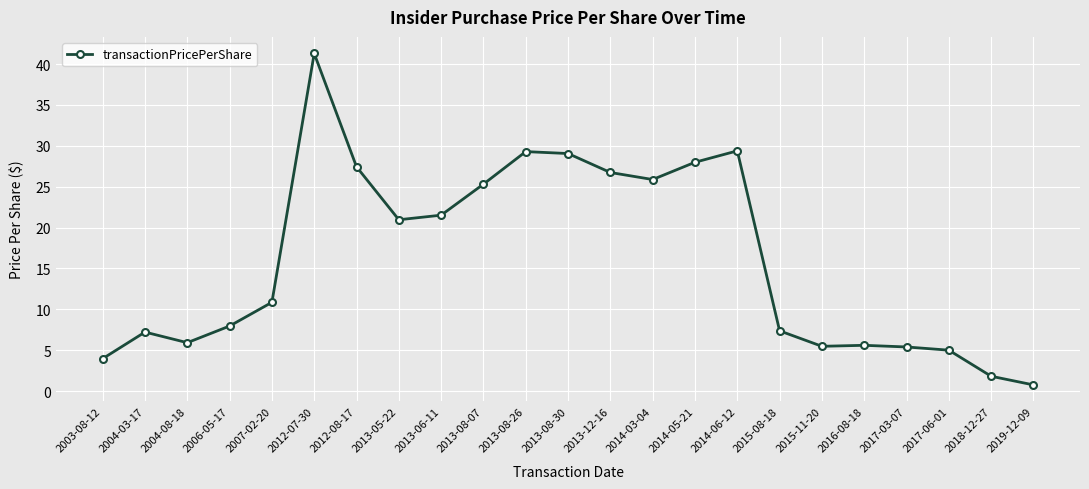

What is the difference between the values at 2004-08-18 and 2013-06-11?

15.6